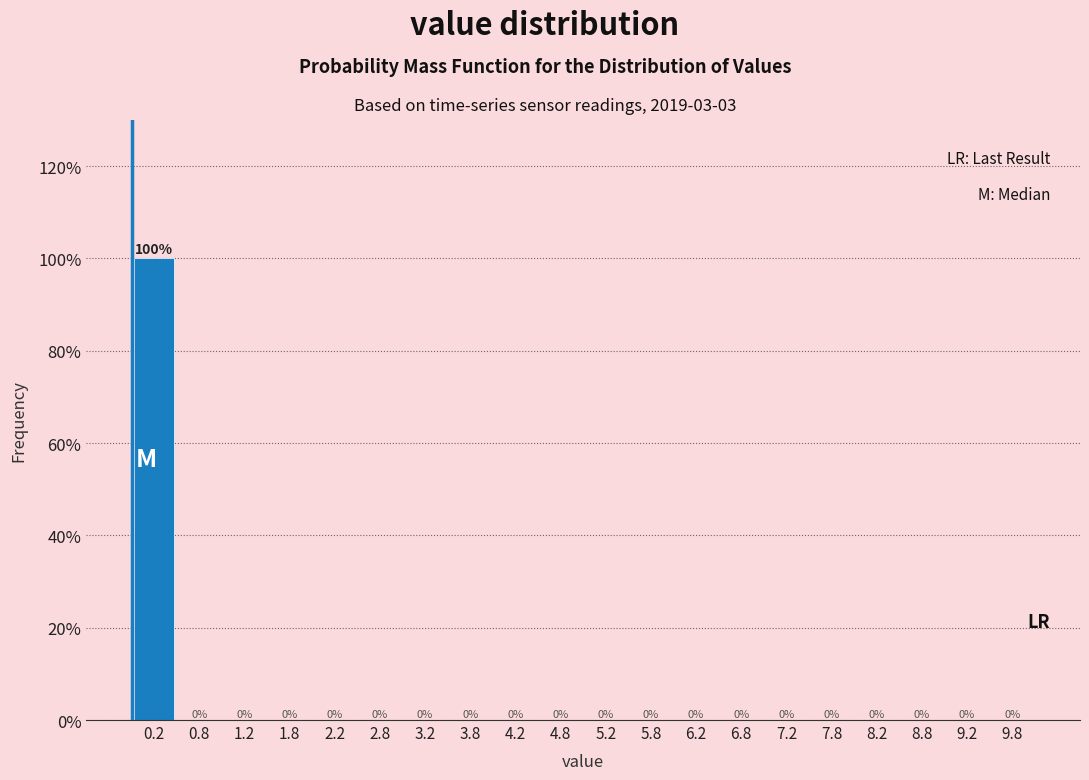

Reading left to right, list every bar in this chart as the range it spans on the x-axis followed by its height.

0.0 to 0.5: 100
0.5 to 1.0: 0
1.0 to 1.5: 0
1.5 to 2.0: 0
2.0 to 2.5: 0
2.5 to 3.0: 0
3.0 to 3.5: 0
3.5 to 4.0: 0
4.0 to 4.5: 0
4.5 to 5.0: 0
5.0 to 5.5: 0
5.5 to 6.0: 0
6.0 to 6.5: 0
6.5 to 7.0: 0
7.0 to 7.5: 0
7.5 to 8.0: 0
8.0 to 8.5: 0
8.5 to 9.0: 0
9.0 to 9.5: 0
9.5 to 10.0: 0